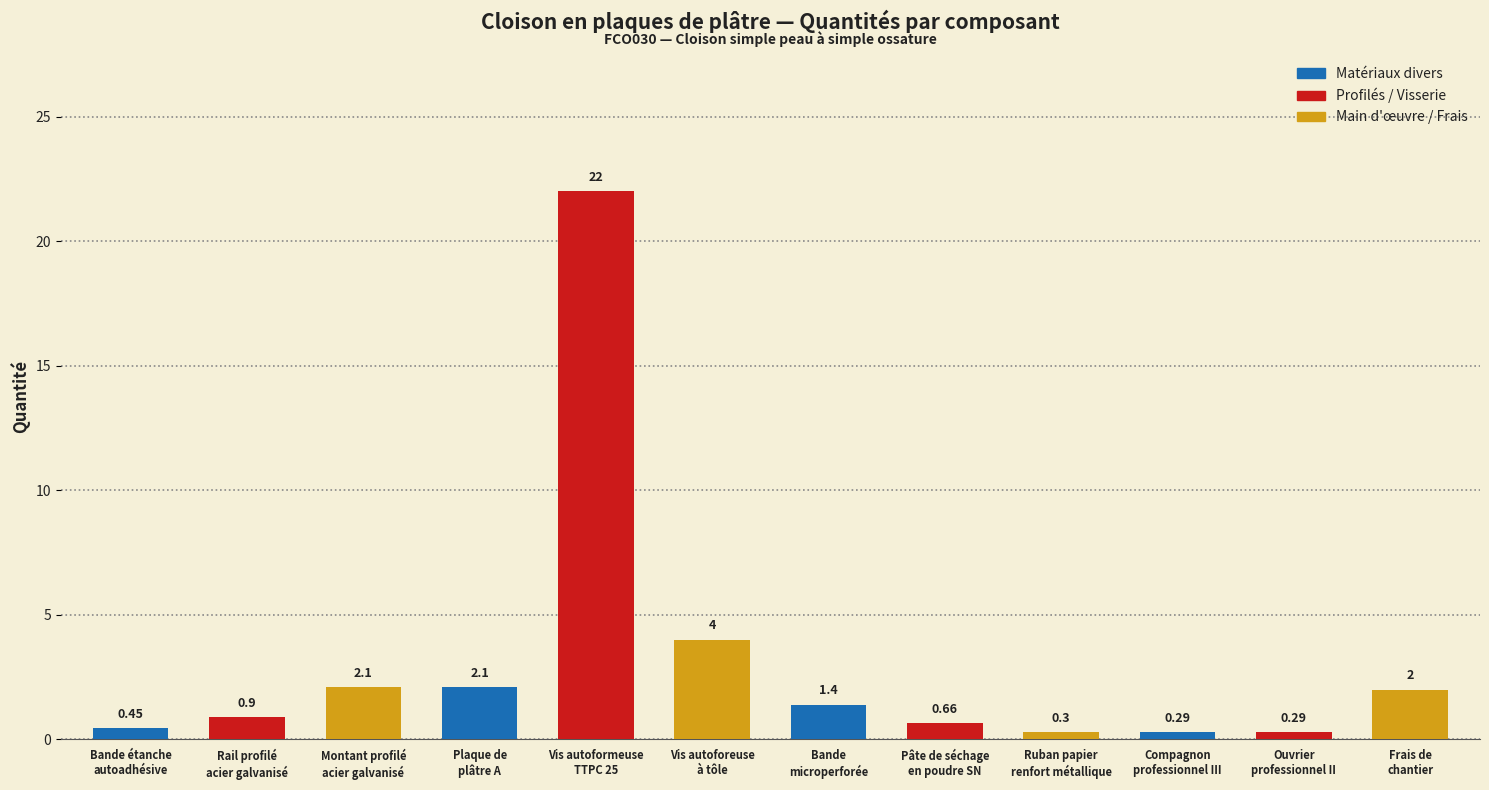

Is it true that the value at Frais de
chantier is 2.9?

False